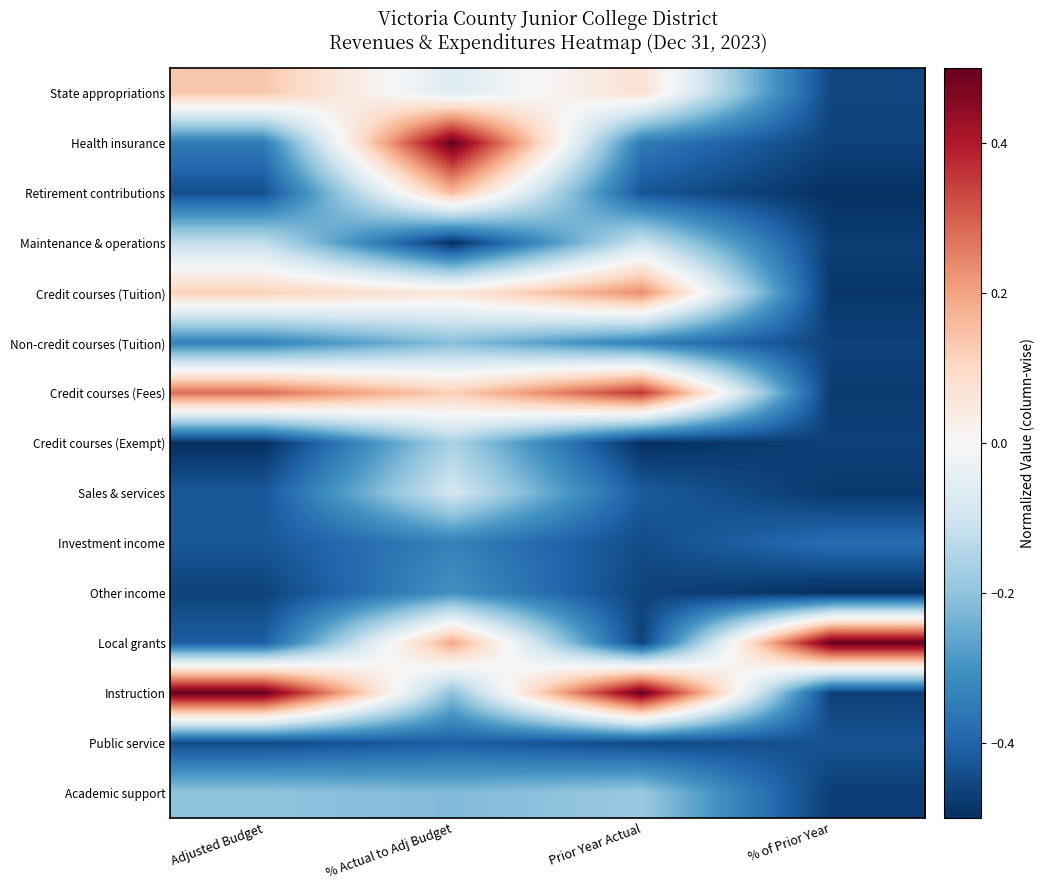

At % of Prior Year, list the series in order from largest to smallest.

Local grants, Investment income, Public service, State appropriations, Non-credit courses (Tuition), Health insurance, Credit courses (Exempt), Instruction, Academic support, Maintenance & operations, Credit courses (Fees), Sales & services, Credit courses (Tuition), Retirement contributions, Other income